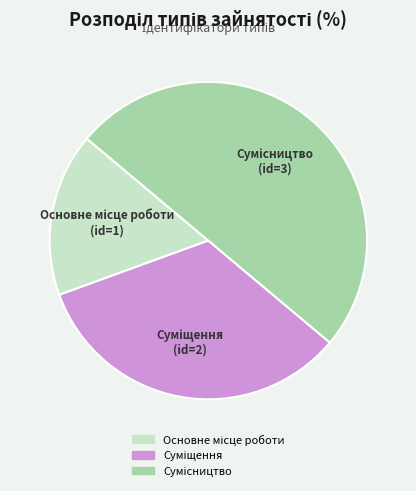

What is the largest slice in the pie chart?

Сумісництво